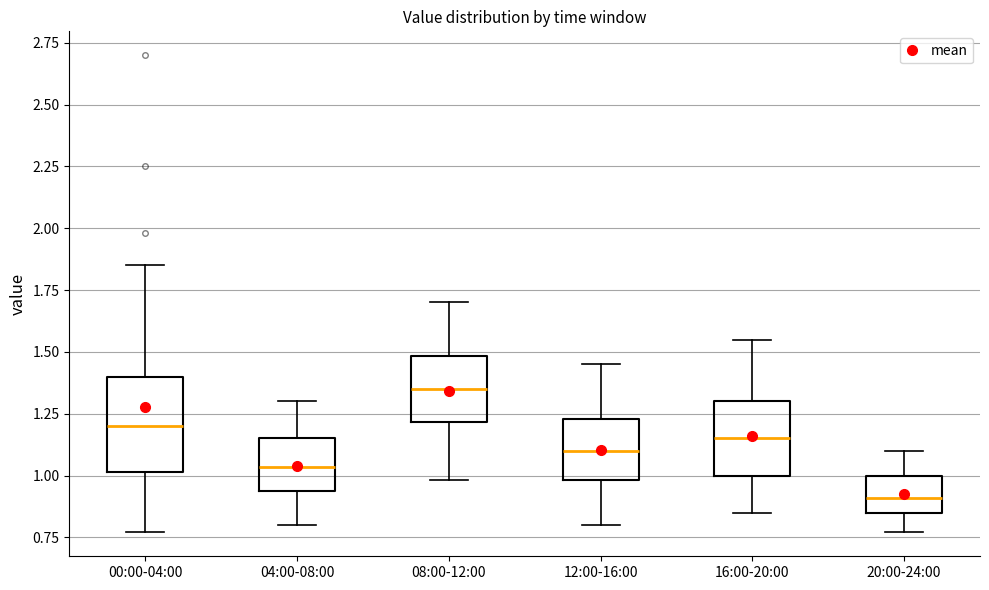

Reading left to right, transcribe this box plot: for each box, give where its median line is, the range the box spans, and where its two whiskers end, as read against the y-axis. The values are not printed on the chart, so give them approximately, as read against the axis.

00:00-04:00: median 1.20, box 1.00 to 1.40, whiskers 0.75 to 1.85
04:00-08:00: median 1.05, box 0.95 to 1.15, whiskers 0.80 to 1.30
08:00-12:00: median 1.35, box 1.20 to 1.50, whiskers 1.00 to 1.70
12:00-16:00: median 1.10, box 1.00 to 1.25, whiskers 0.80 to 1.45
16:00-20:00: median 1.15, box 1.00 to 1.30, whiskers 0.85 to 1.55
20:00-24:00: median 0.90, box 0.85 to 1.00, whiskers 0.75 to 1.10